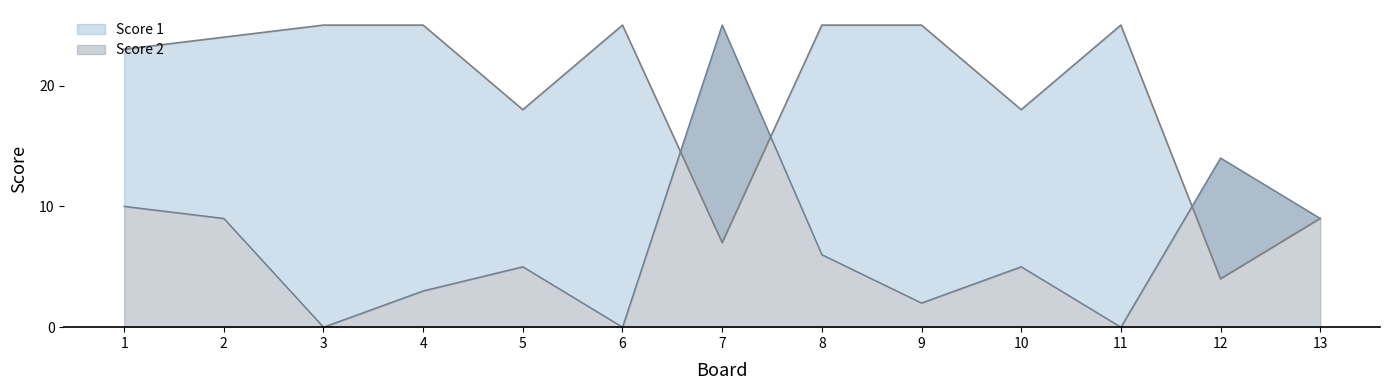

What is the value of the Score 1 point at the 7th from the left?

7